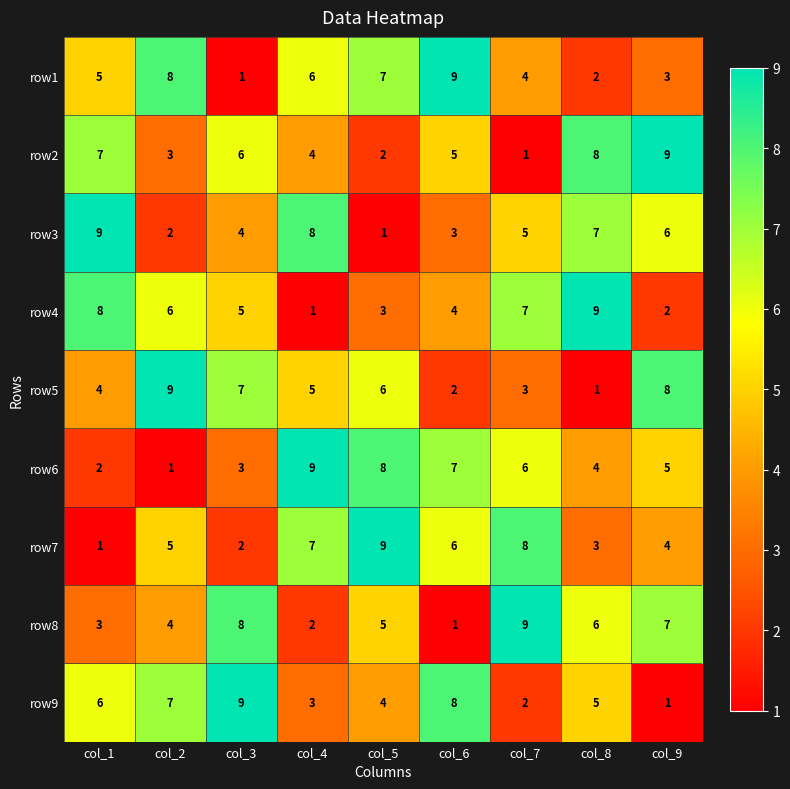

What is the highest value of the row2 series?

9